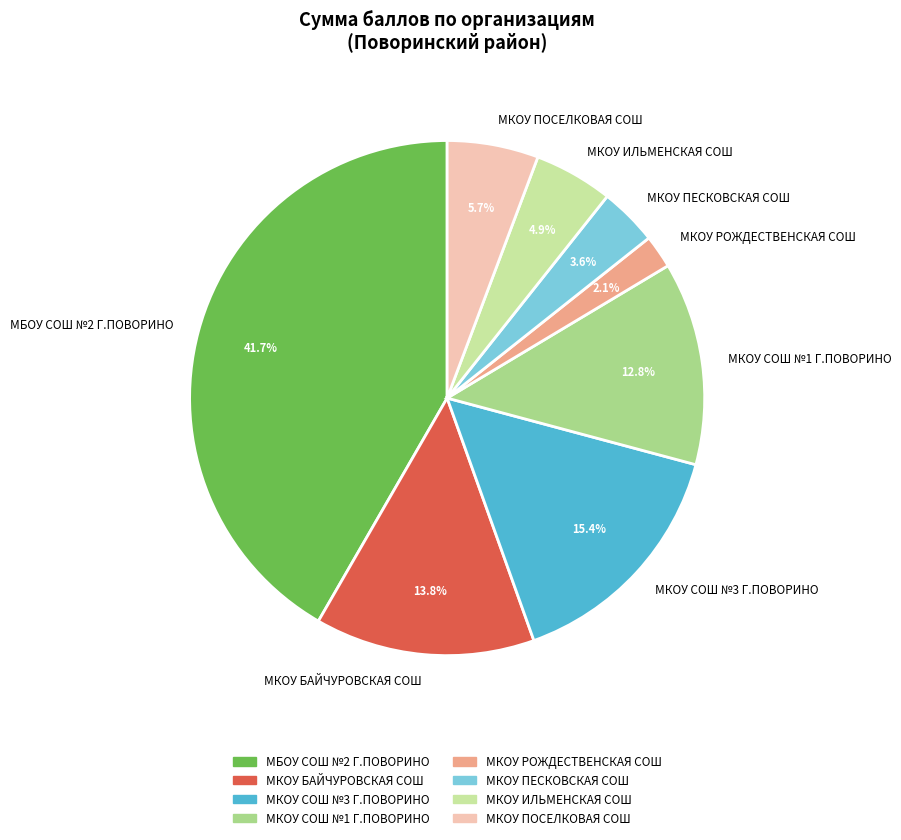

How many slices are in this pie chart?

8